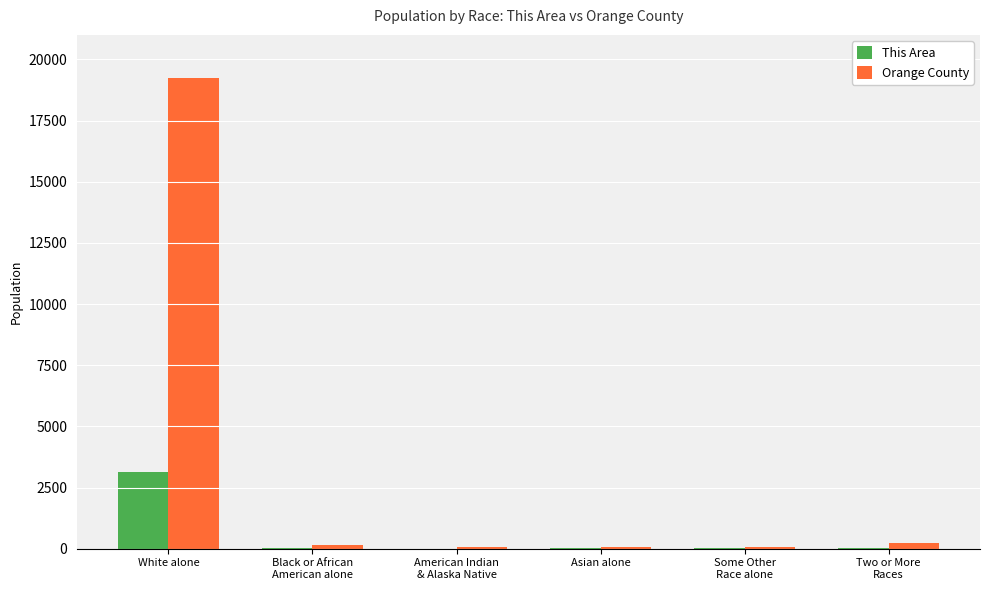

What is the average value of the Orange County series?

3306